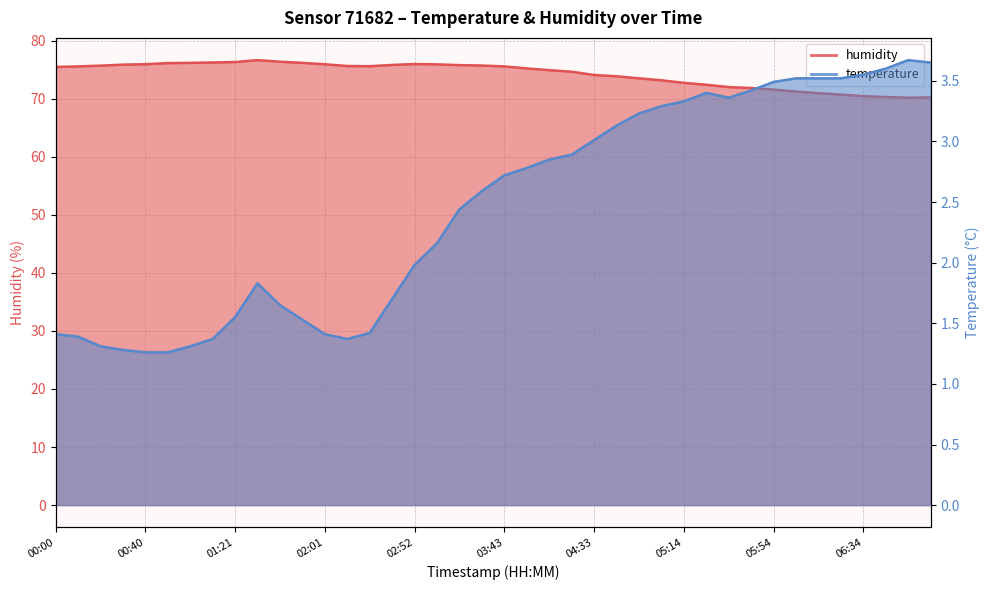

True or false: humidity has more than 0 points higher than both neighbors.

True